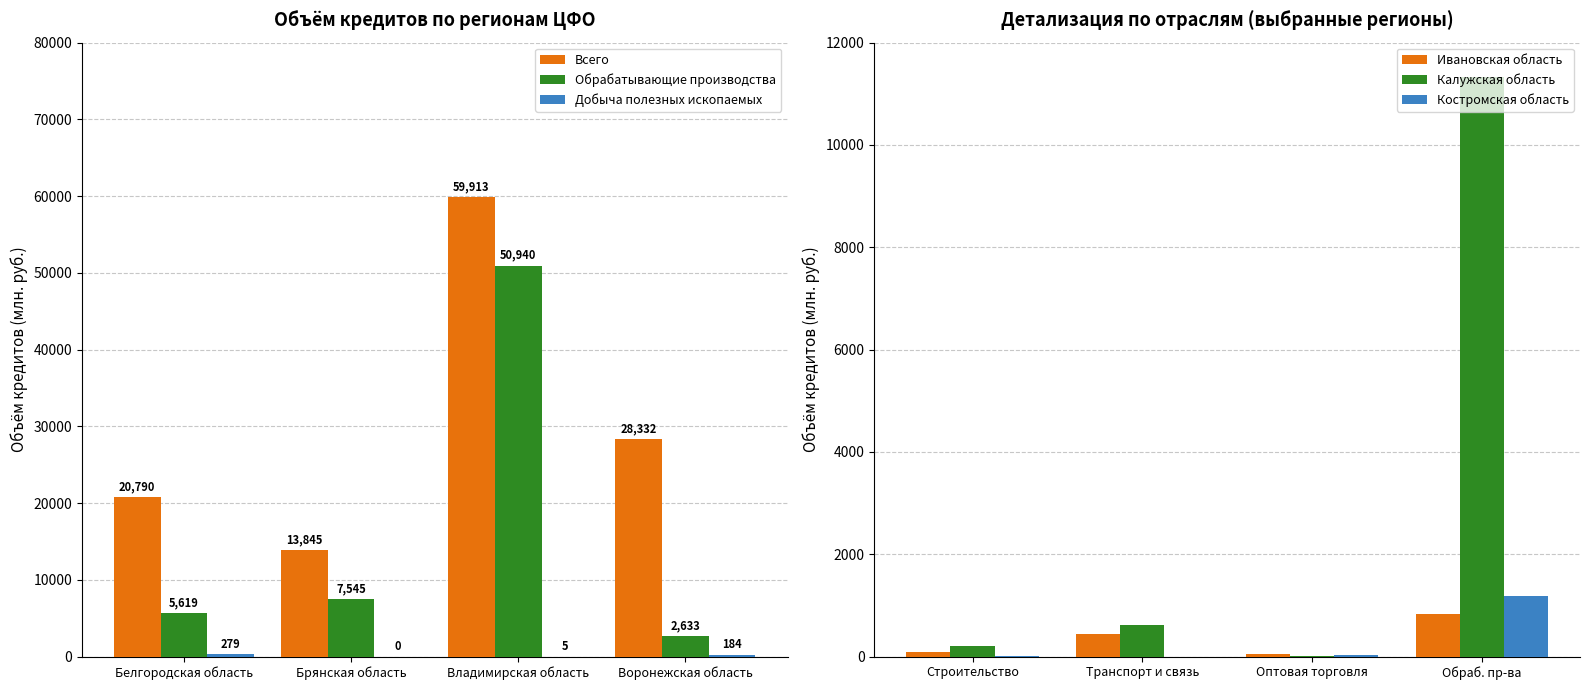

At how many categories does at least one series exceed 11530?

4